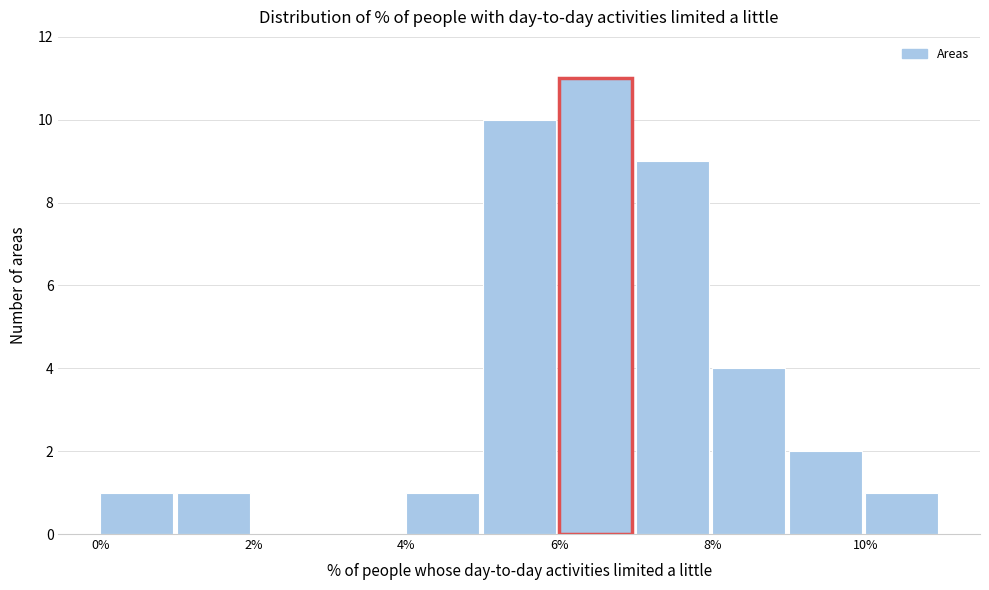

Which range on the x-axis has the tallest bar?

6 to 7